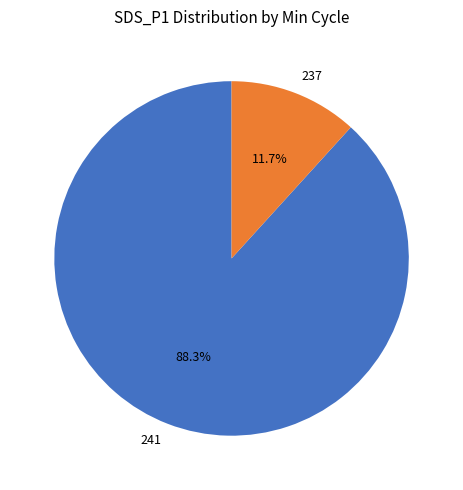

To the nearest percent, what percentage of the pie is 241?

88%